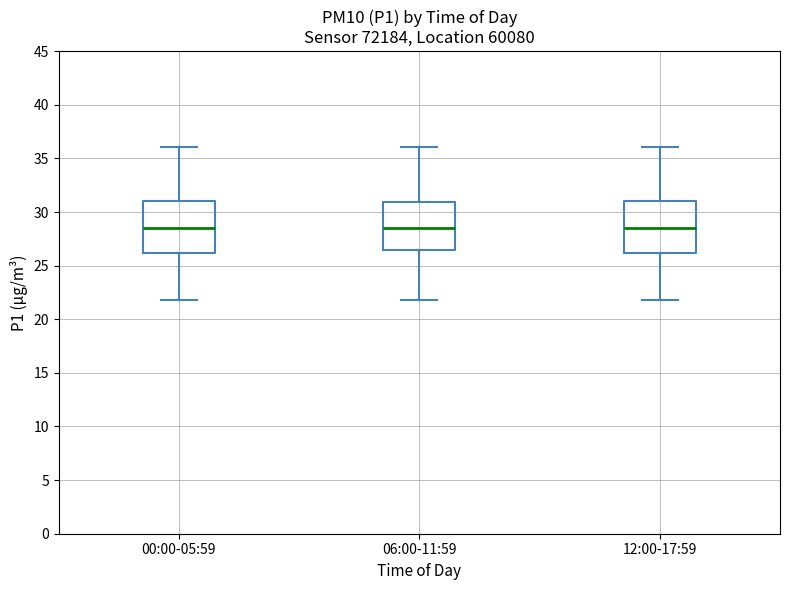

Where does the median line of the box for 12:00-17:59 sit on the y-axis? The values are not printed on the chart, so give them approximately, as read against the axis.

28.5